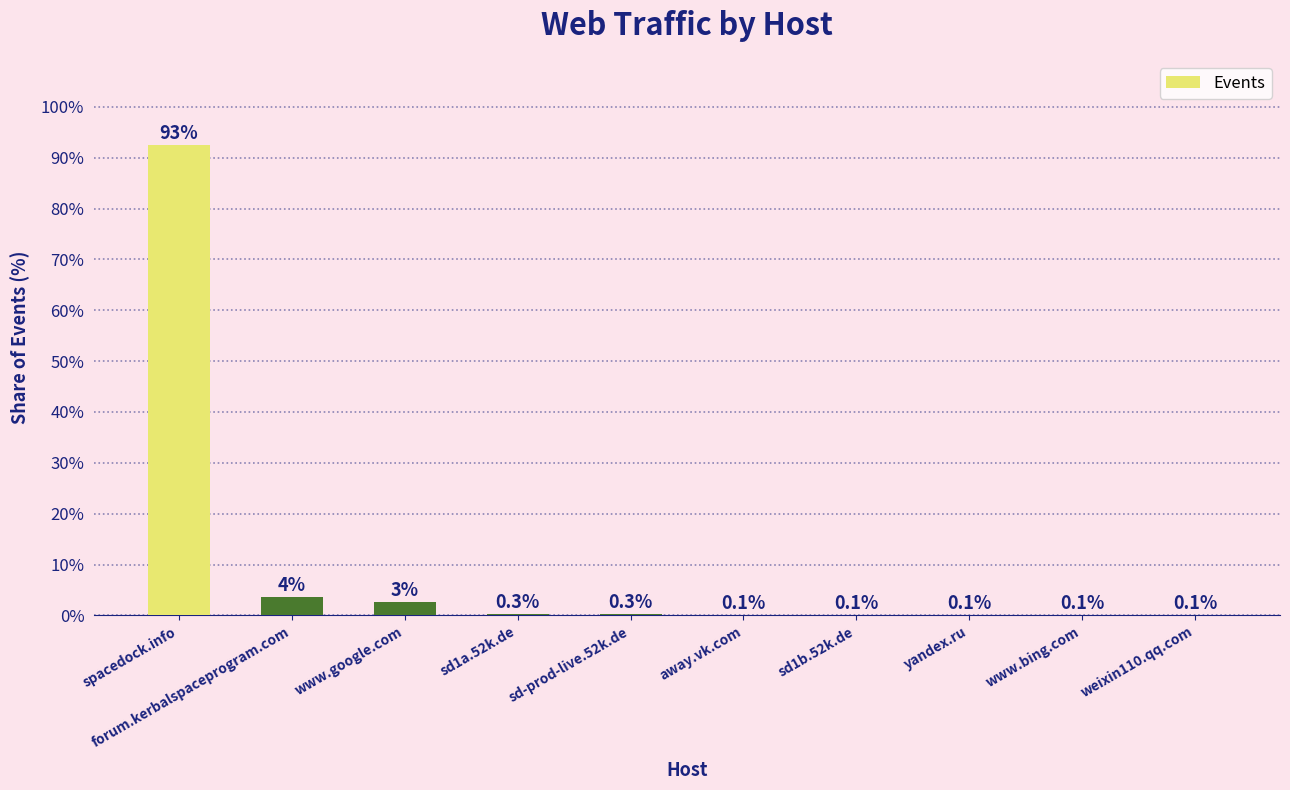

Where is the data nearest to the value 46?

forum.kerbalspaceprogram.com